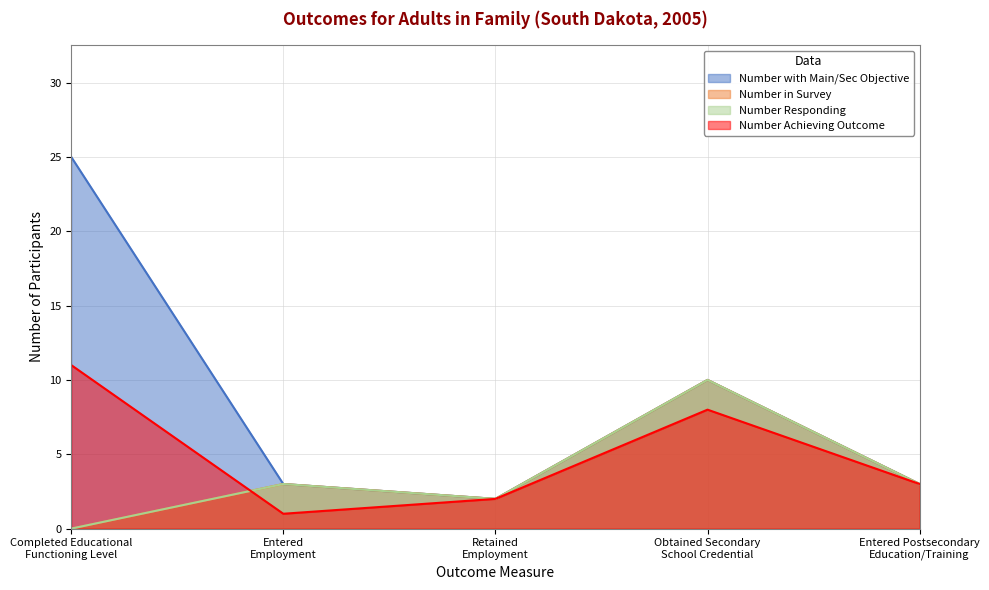

What is the label of the 5th point from the left?

Entered Postsecondary
Education/Training